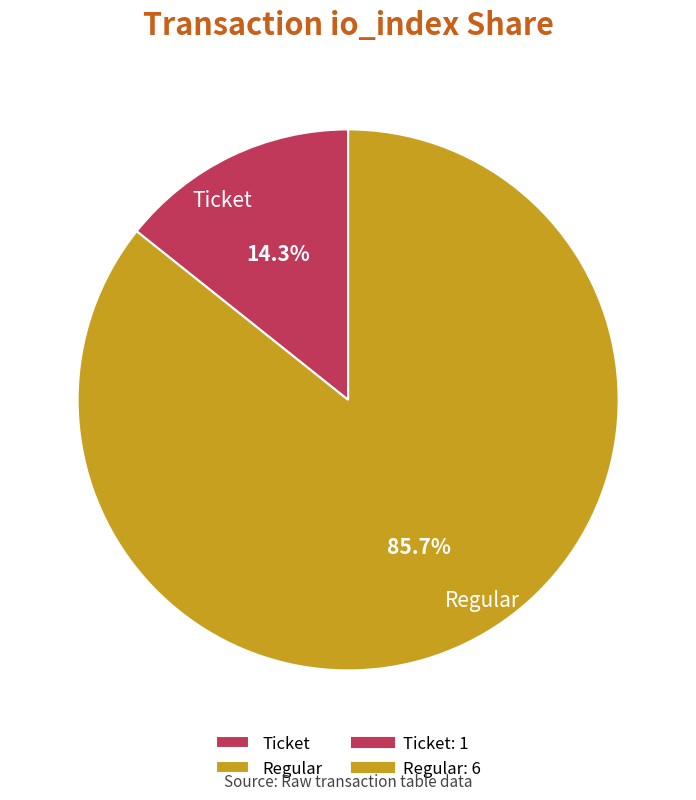

To the nearest percent, what is the difference between the largest and smallest slice percentages?

71%